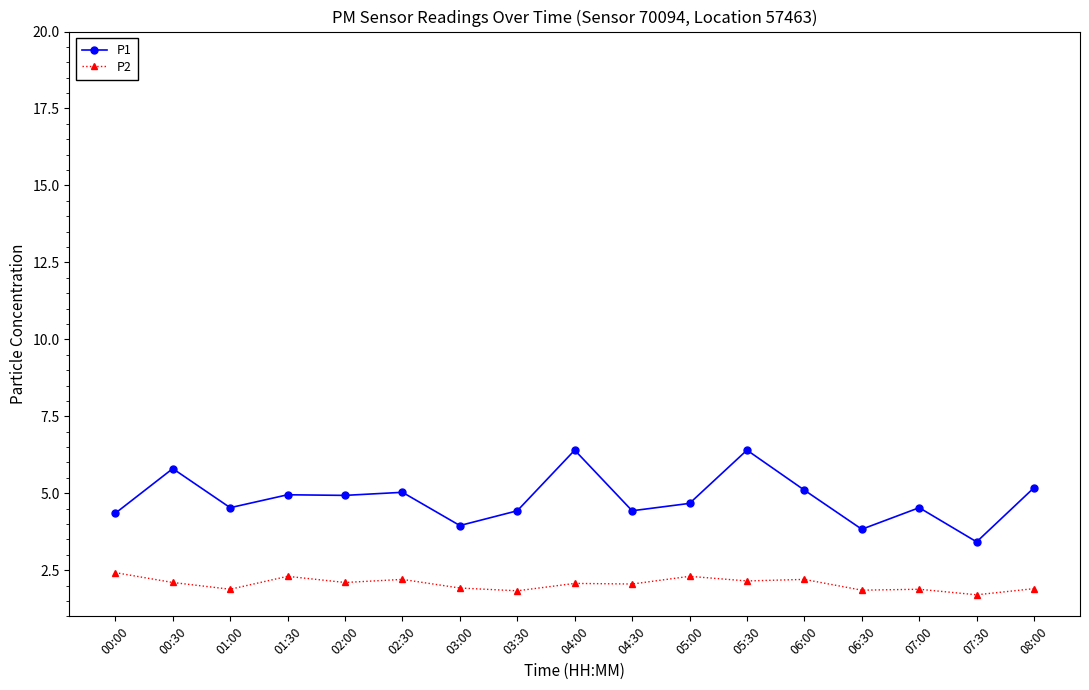

Rank the series by their average value, from highest to lowest.

P1, P2